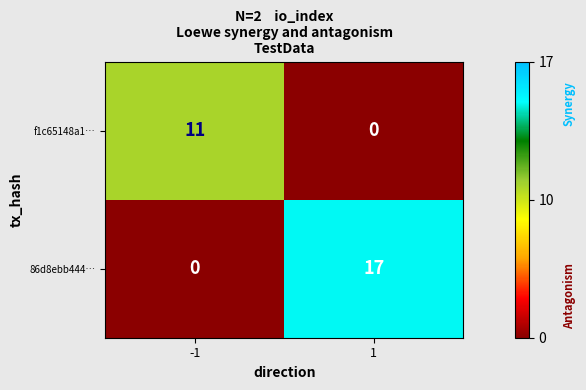

How many distinct data groups are displayed?

2